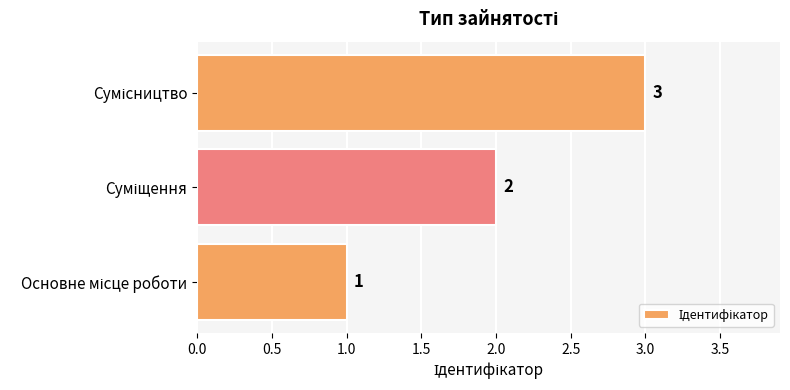

Count the values in the range 1 to 3.

3